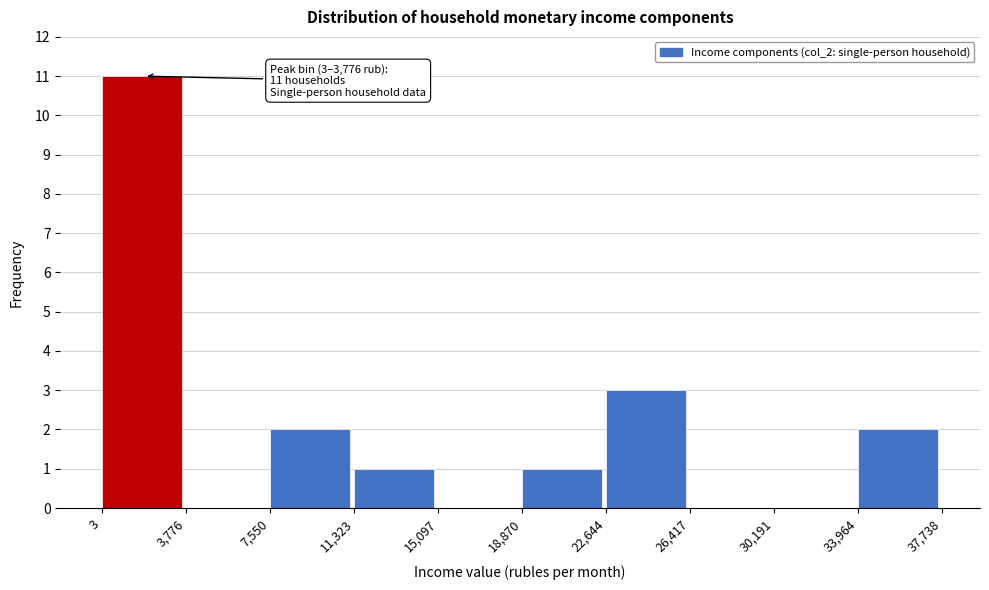

Which range on the x-axis has the tallest bar?

3 to 3,776